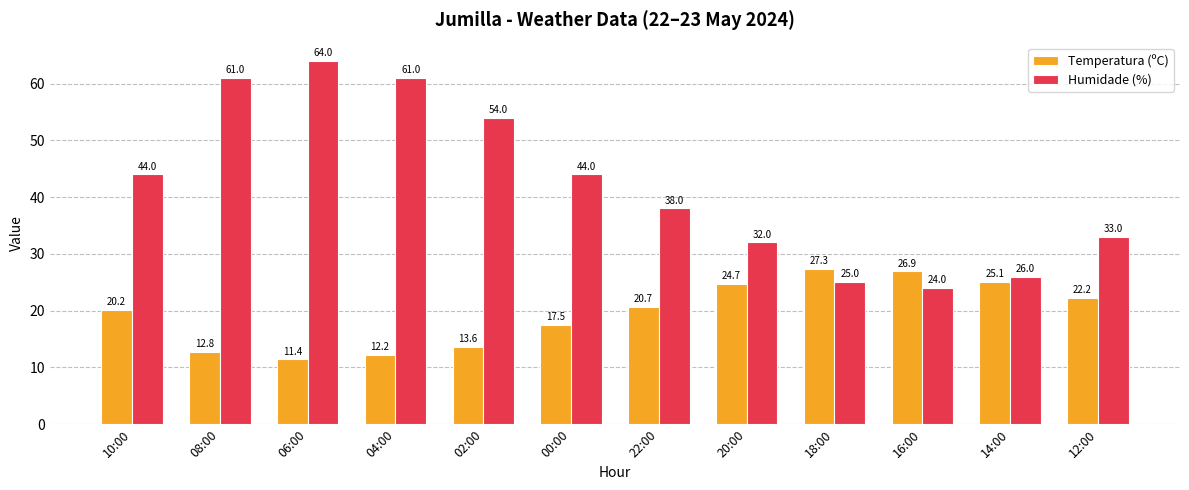

At which category is the sum across all series the highest?

06:00